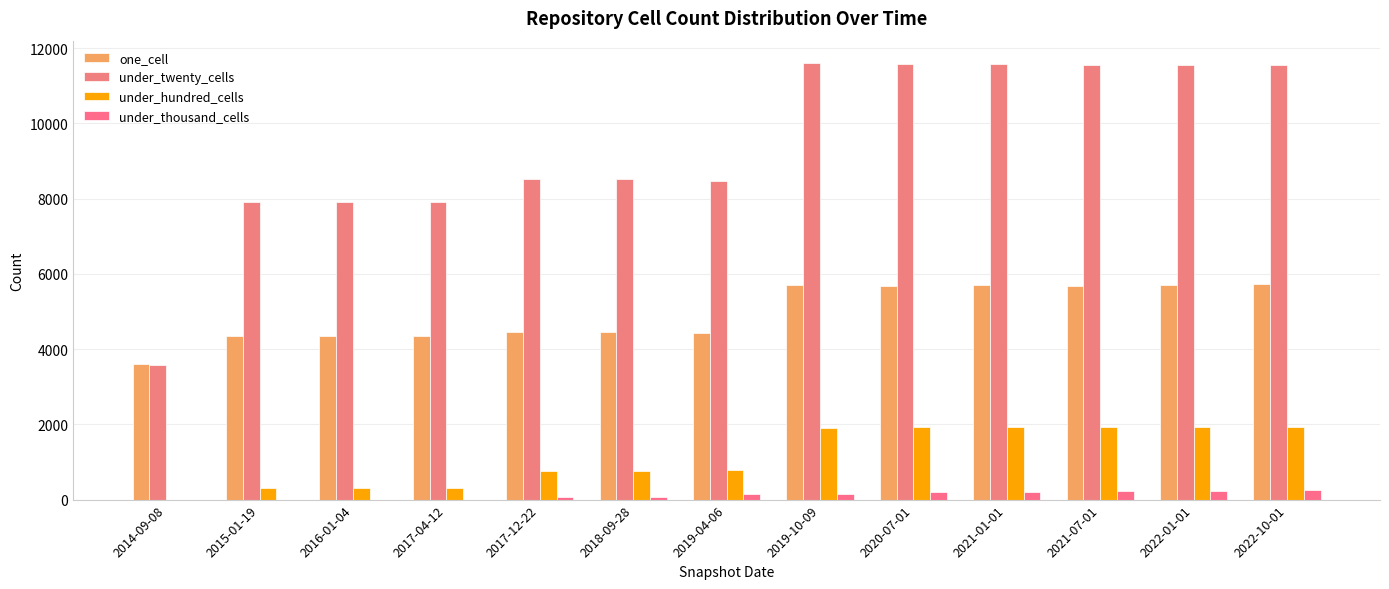

Rank the series by their maximum value, from highest to lowest.

under_twenty_cells, one_cell, under_hundred_cells, under_thousand_cells